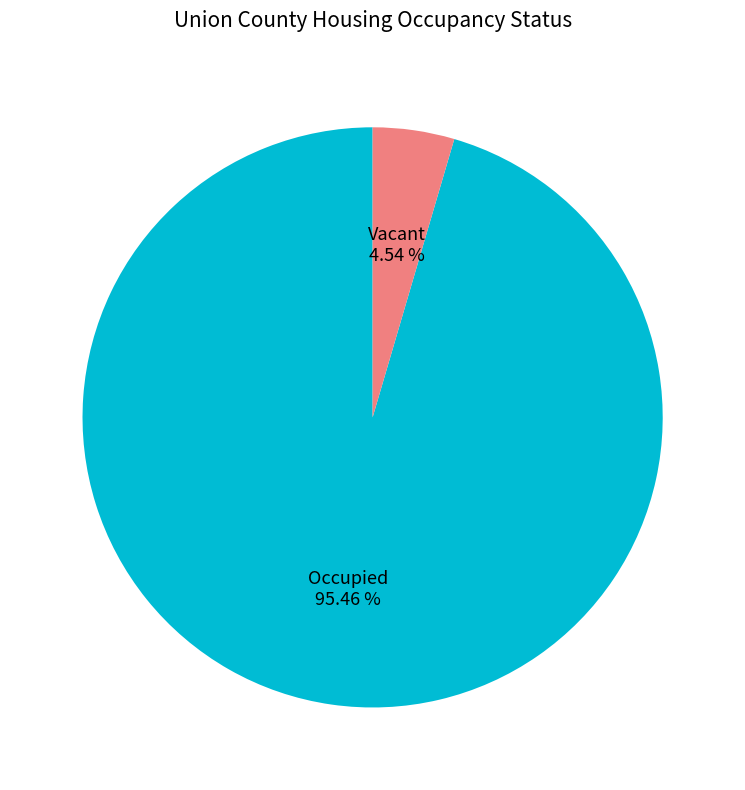

Does any single category account for the majority?

Yes